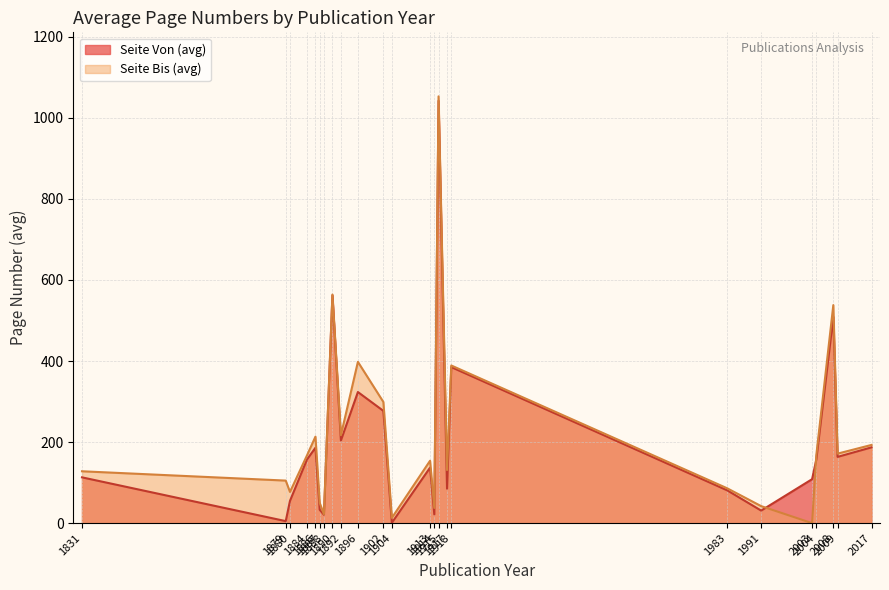

What is the greatest value displayed?

1053.0